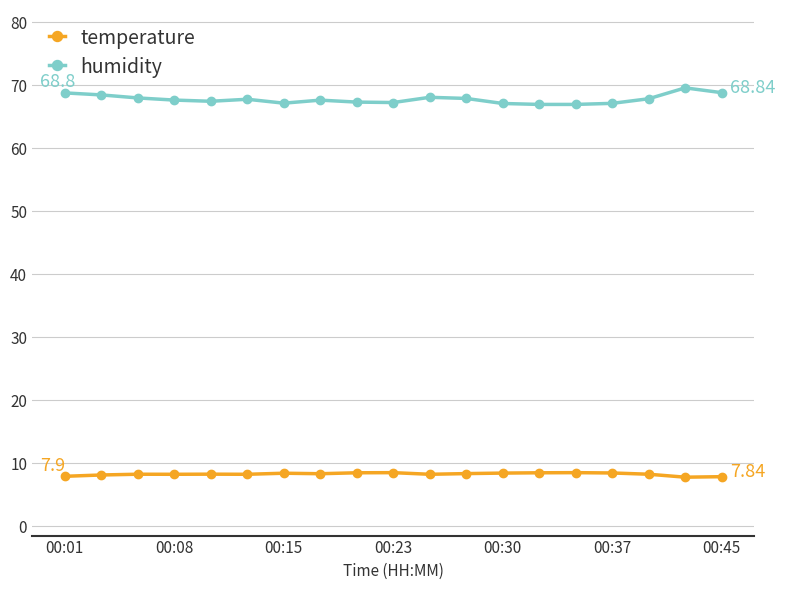

At how many categories does at least one series exceed 10?

19